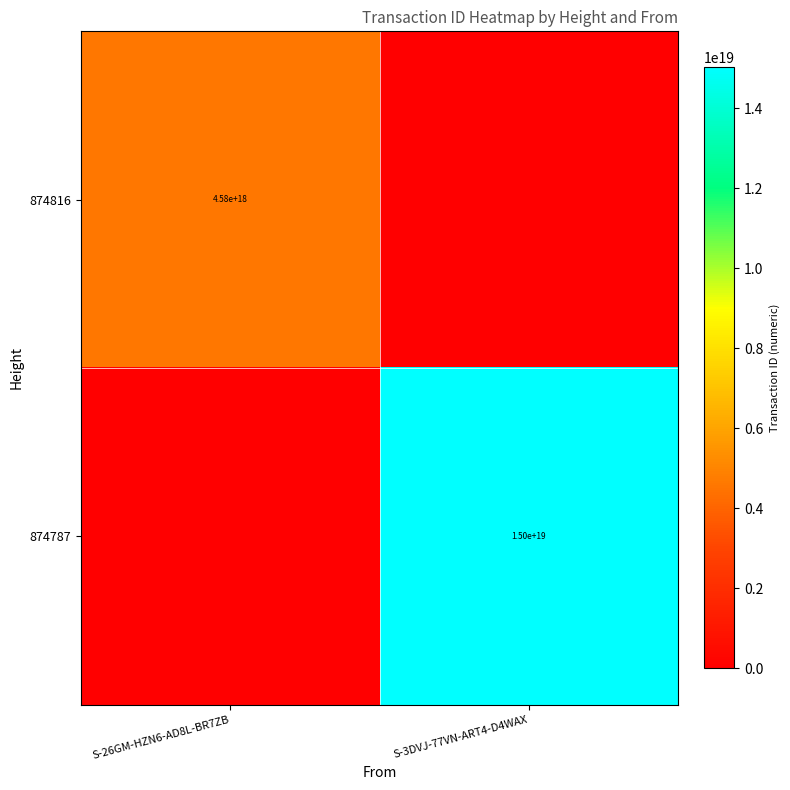

True or false: 874787 has a value of 9065497679839801344 at S-3DVJ-77VN-ART4-D4WAX.

False